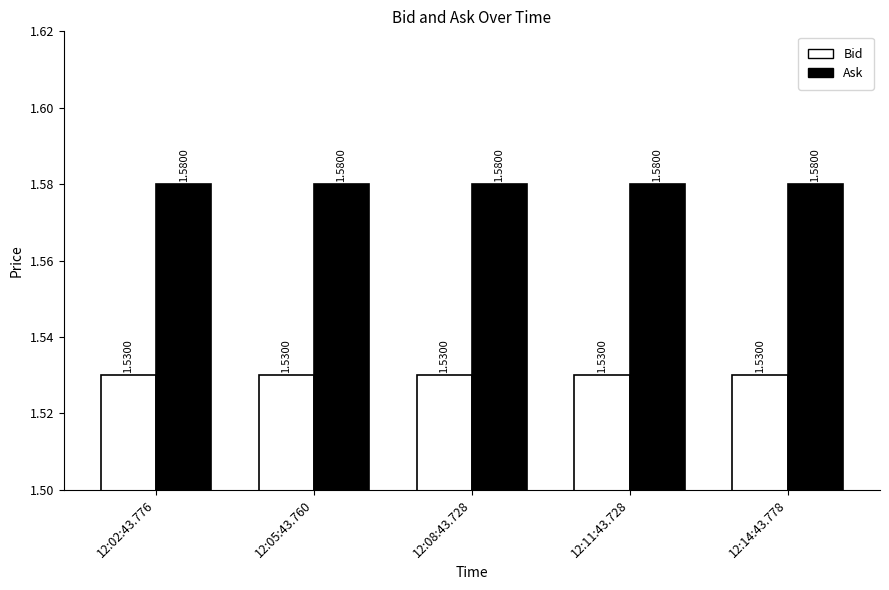

What is the label of the 4th bar from the right?

12:05:43.760